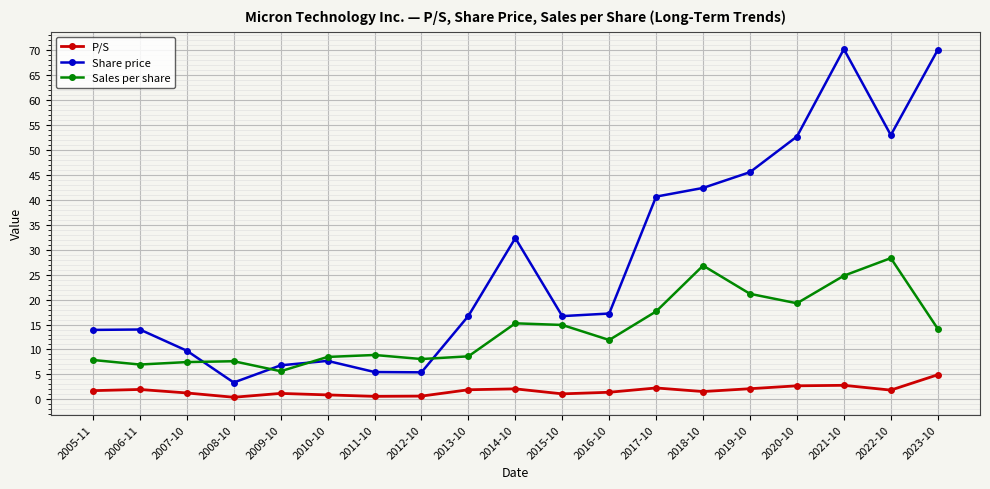

In Share price, how many points are lower than both neighbors (excluding endpoints)?

4